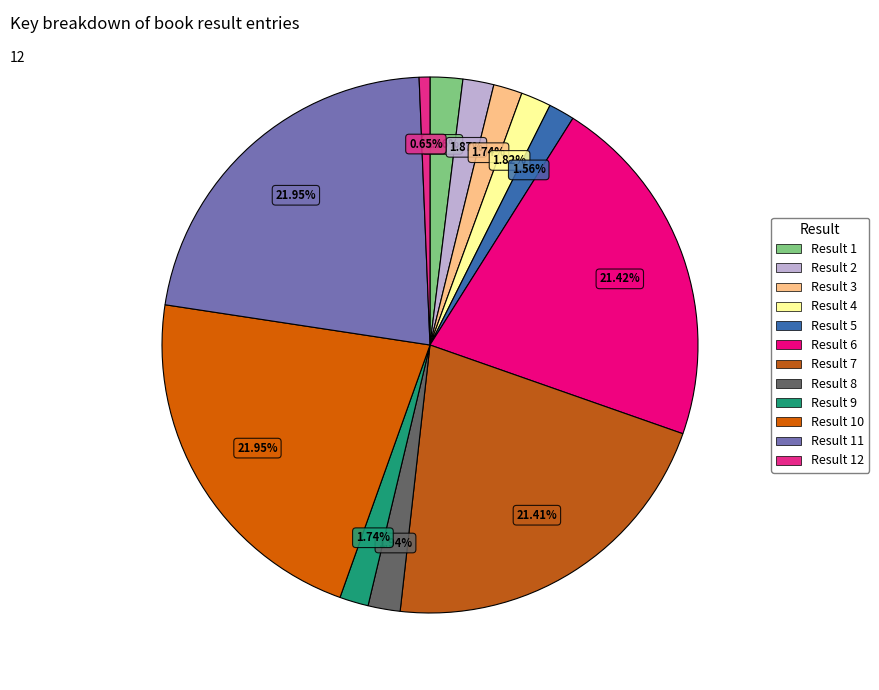

How many segments does this pie chart have?

12